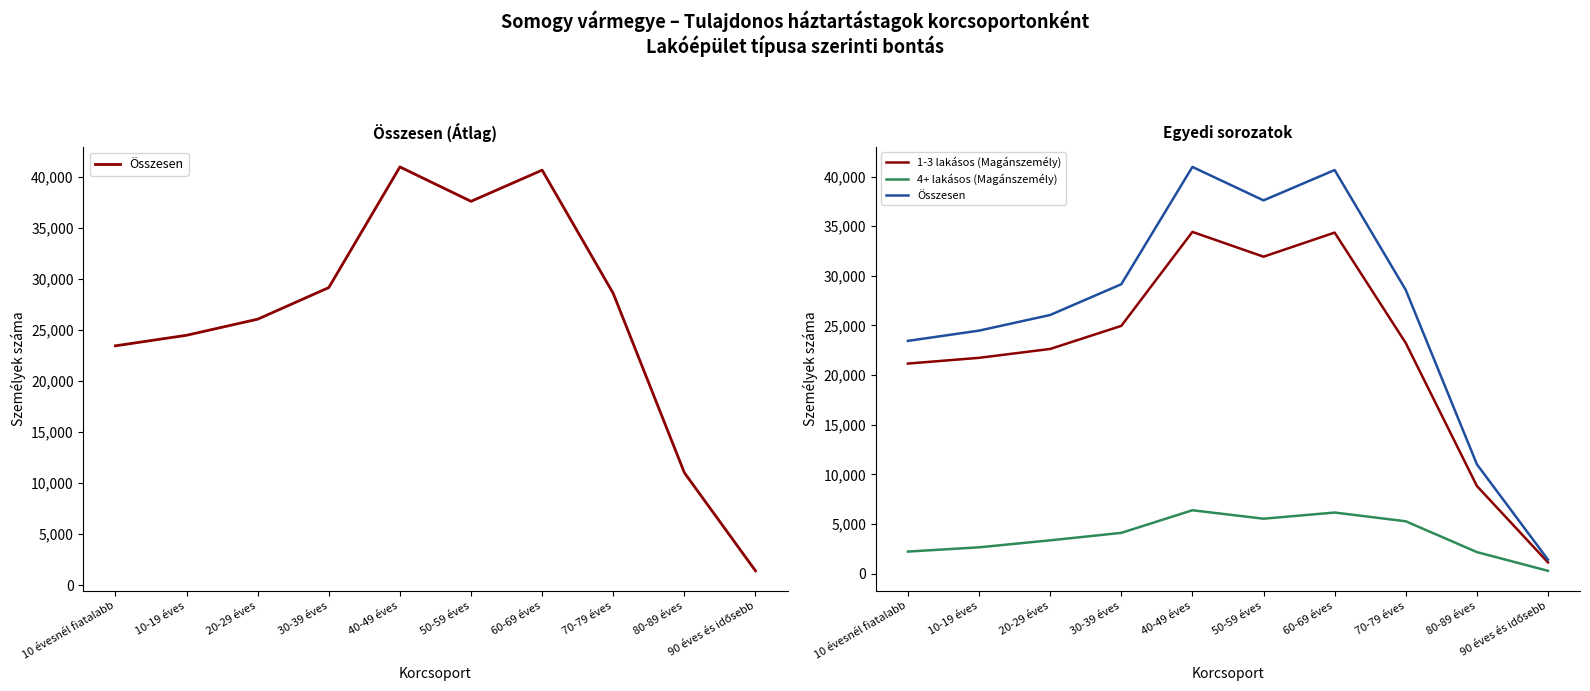

List the series in order of their overall mean, highest first.

Összesen, 1-3 lakásos (Magánszemély), 4+ lakásos (Magánszemély)